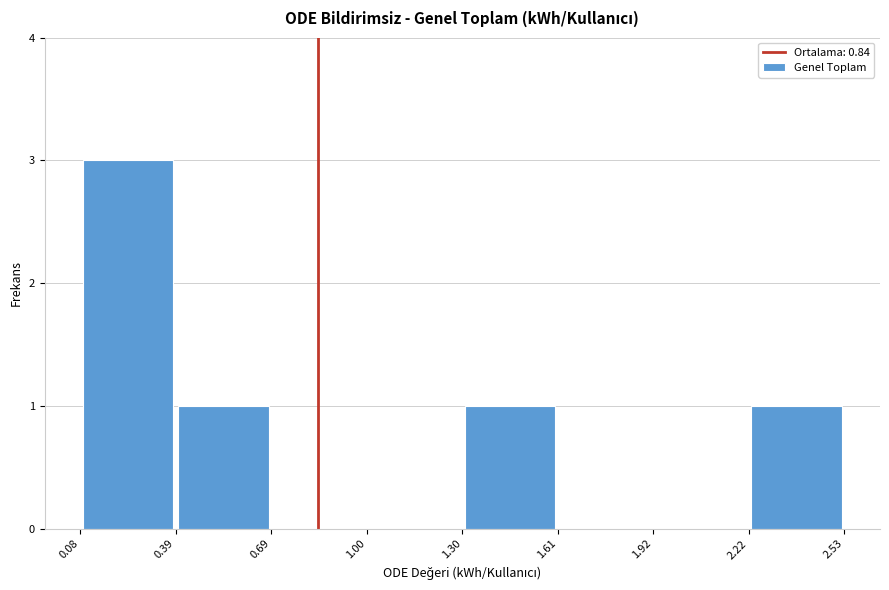

Over which range of the x-axis is the bar tallest?

0.08 to 0.39